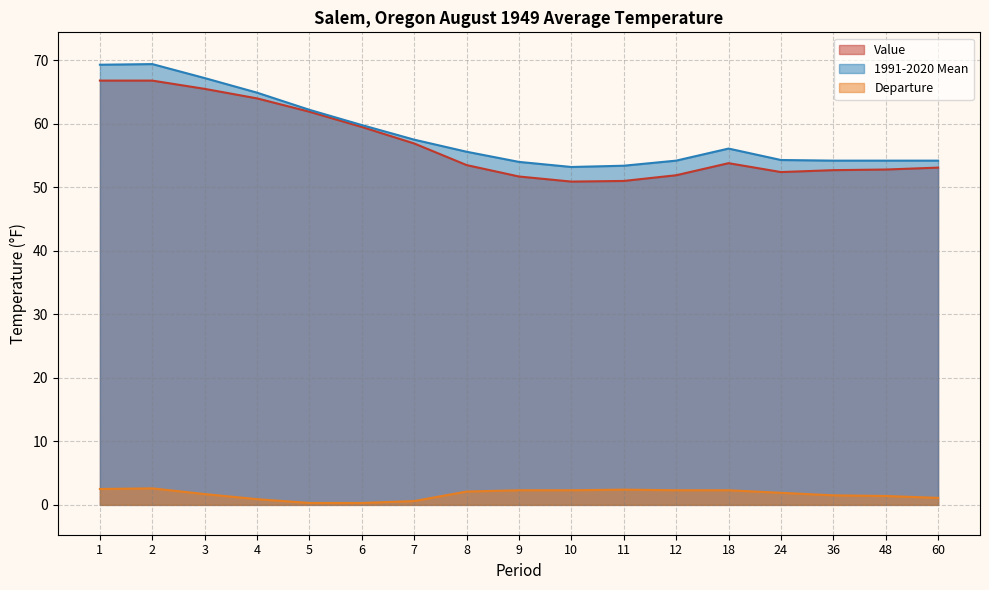

True or false: Departure and Value intersect in this chart.

False